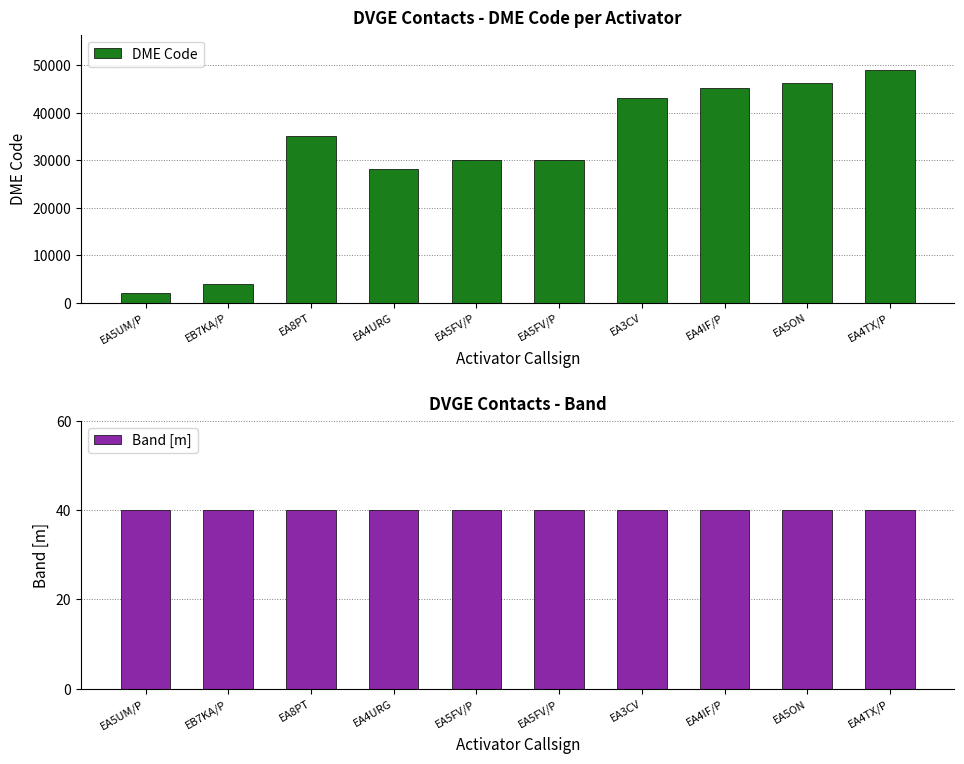

What value does the Band [m] series have at EA5FV/P?

40